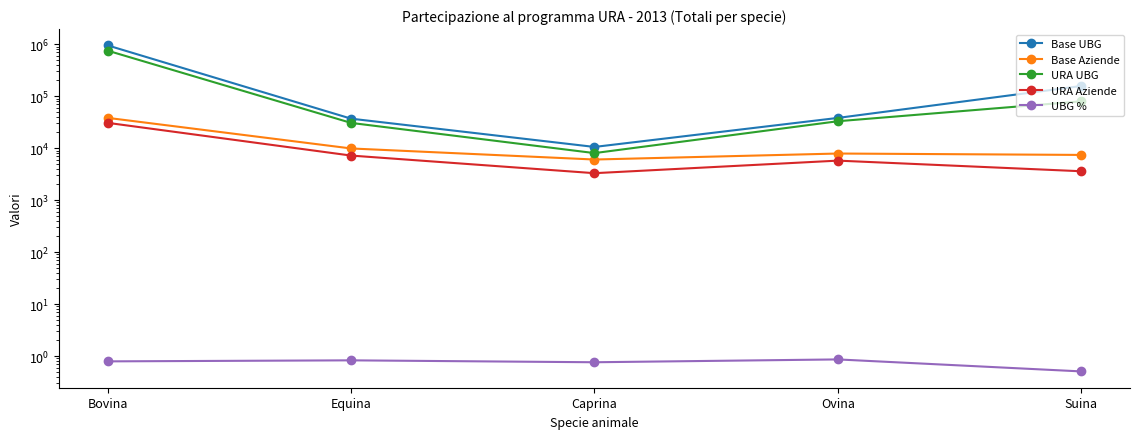

What is the total value across all series at Caprina?

27889.5